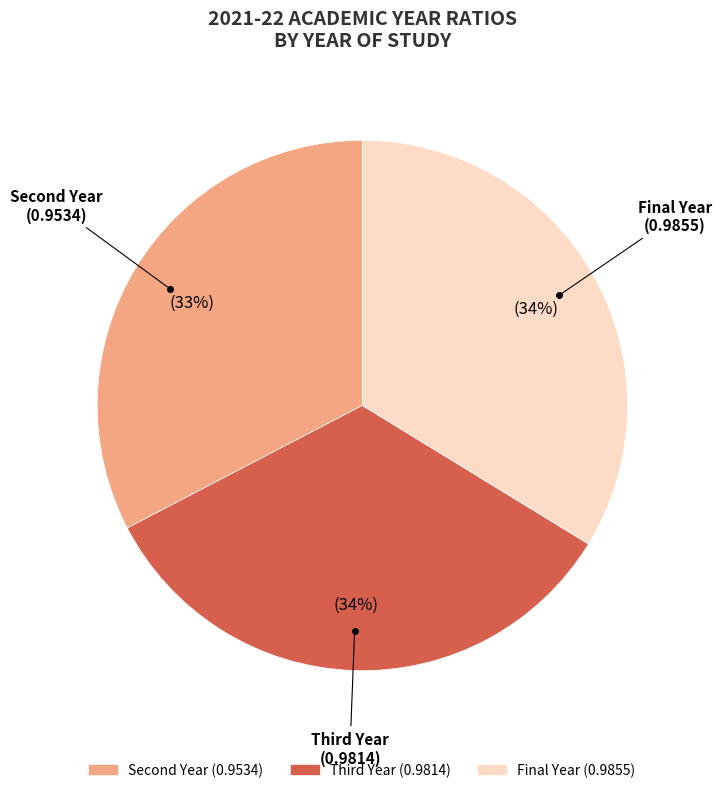

Is there any slice that represents more than half of the pie?

No